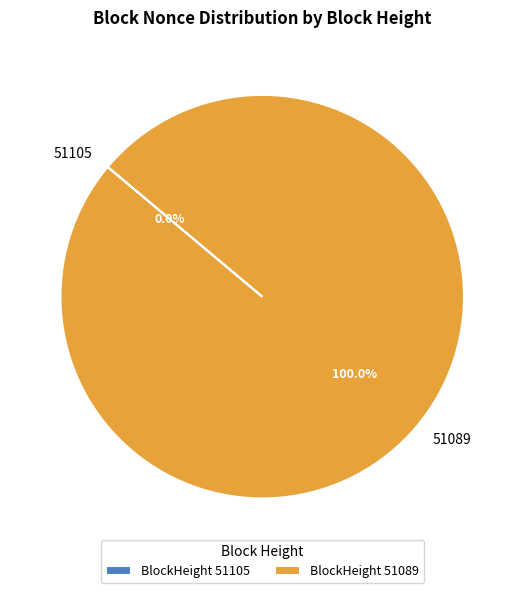

To the nearest percent, what is the difference between the 51105 and 51089 slice percentages?

100%